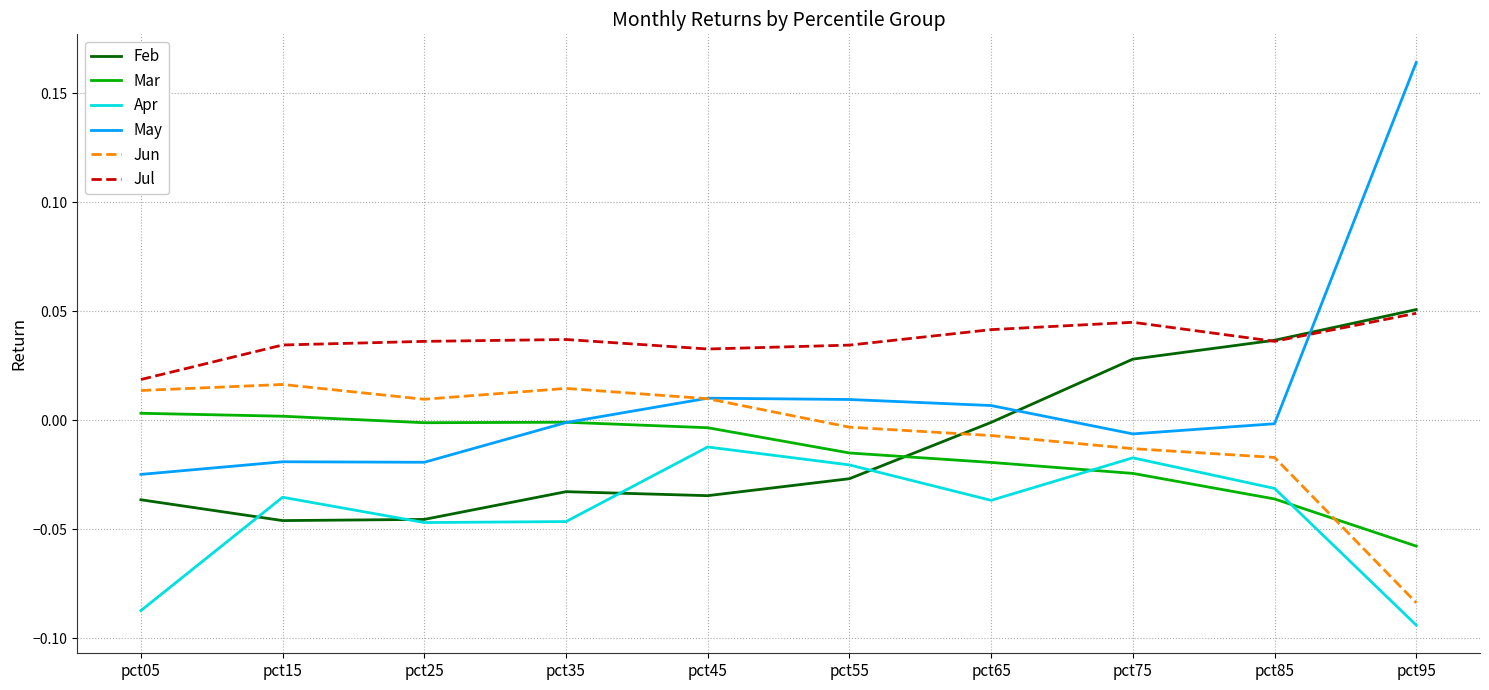

Which series has the widest spread of values?

May